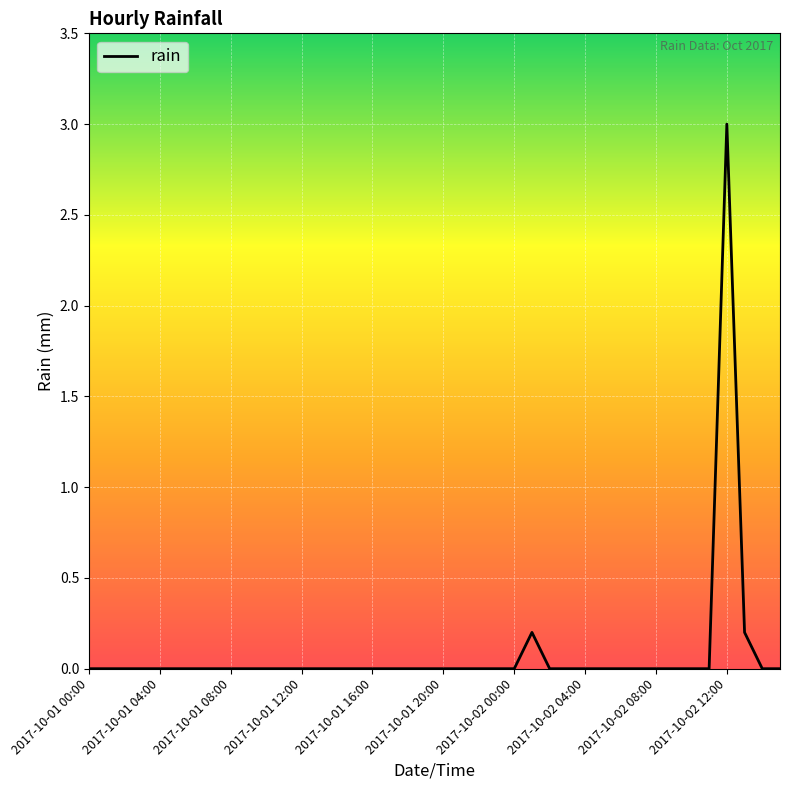

Reading left to right, list all the values displayed in this chart.

0.0	0.0	0.0	0.0	0.0	0.0	0.0	0.0	0.0	0.0	0.0	0.0	0.0	0.0	0.0	0.0	0.0	0.0	0.0	0.0	0.0	0.0	0.0	0.0	0.0	0.2	0.0	0.0	0.0	0.0	0.0	0.0	0.0	0.0	0.0	0.0	3.0	0.2	0.0	0.0